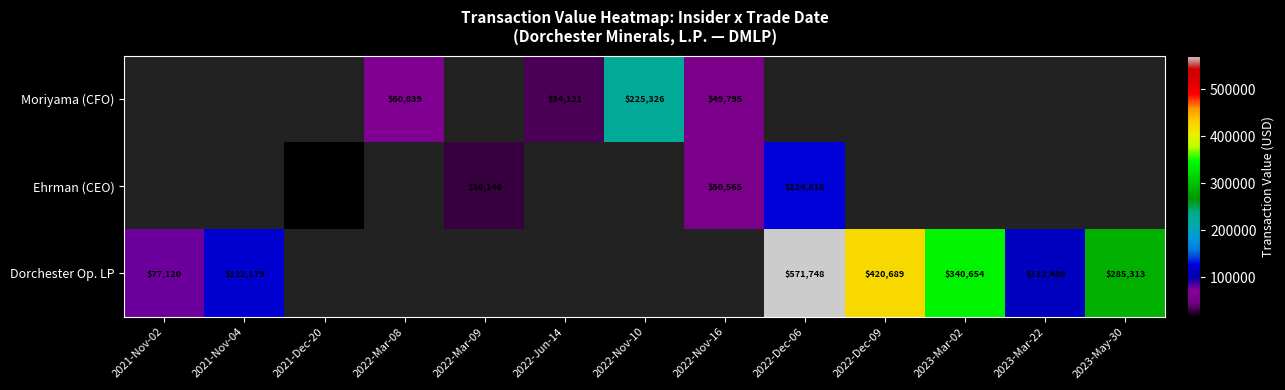

Is it true that Moriyama (CFO) equals 23623 at 2022-Mar-08?

False